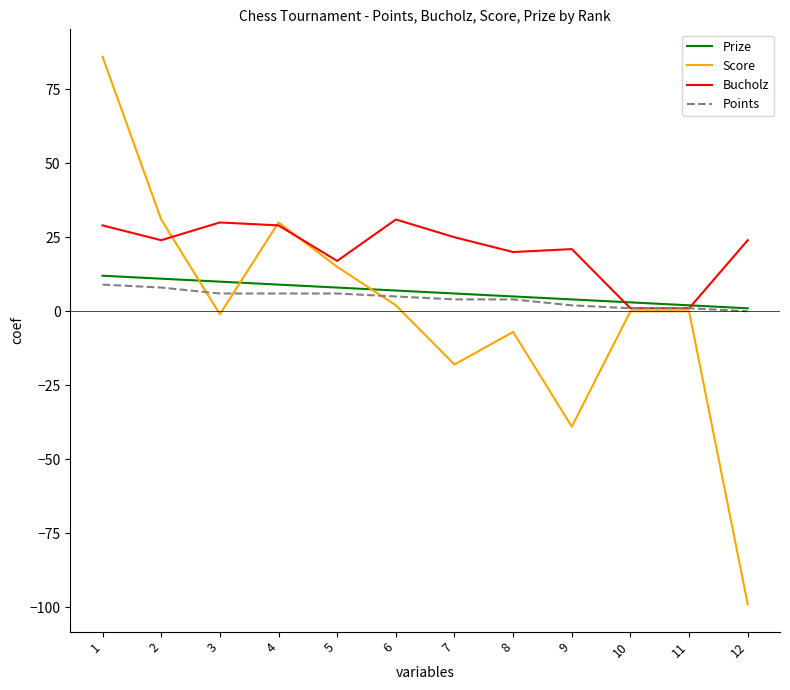

The Score series shows 9 at 4. True or false?

False